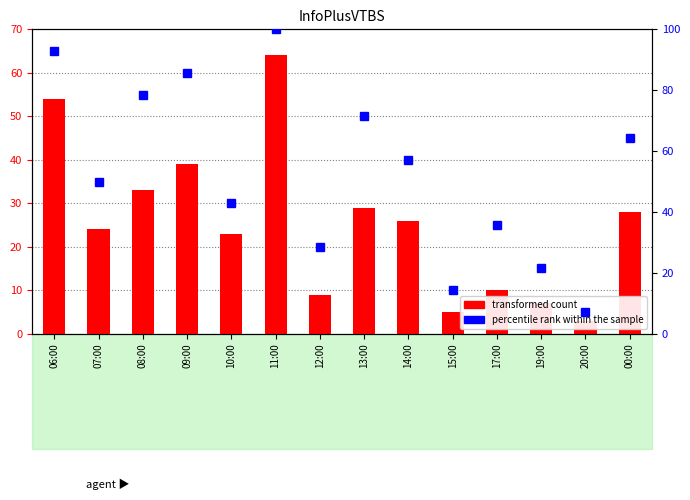

What is the spread (max minus min) of values at 11:00?

36.0